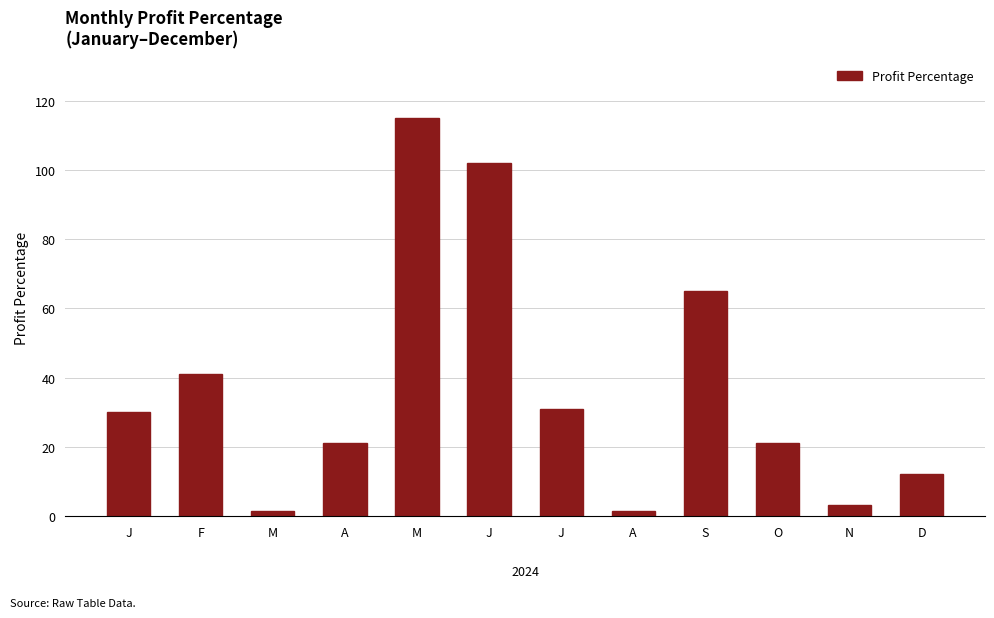

How many distinct data groups are displayed?

1